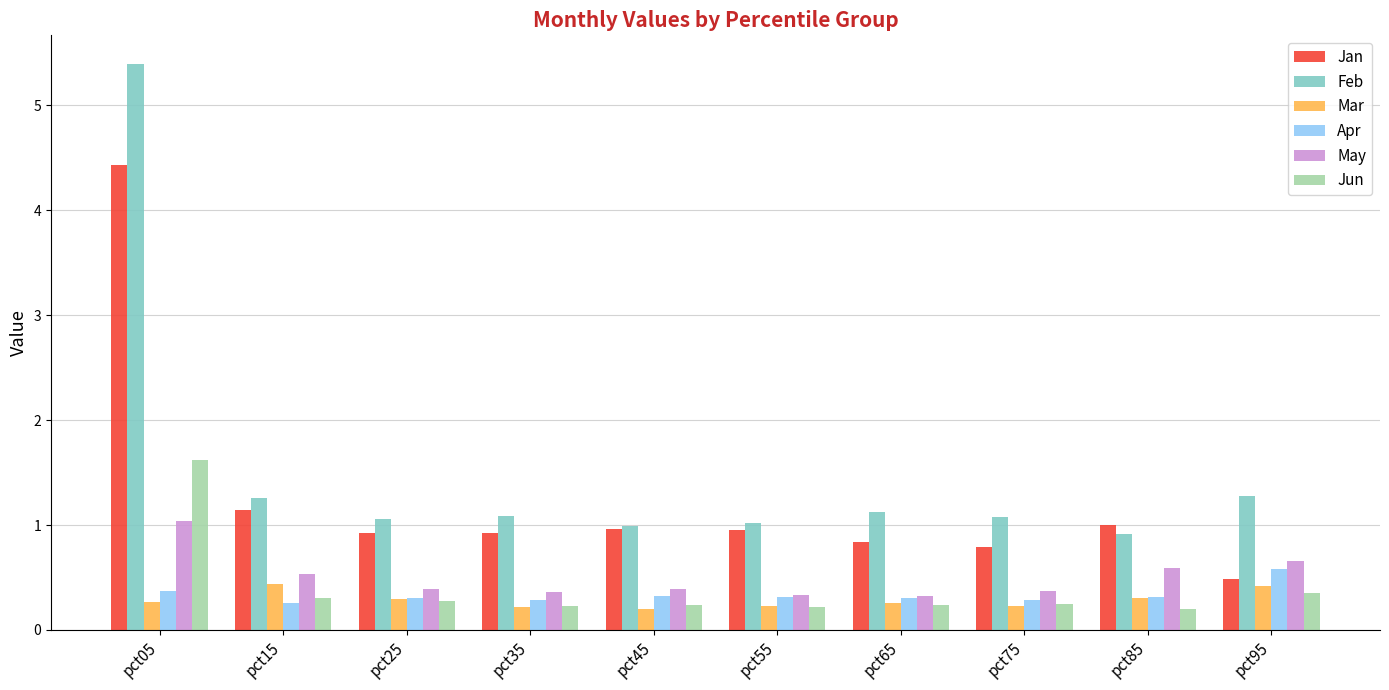

At which label does Feb reach its peak?

pct05